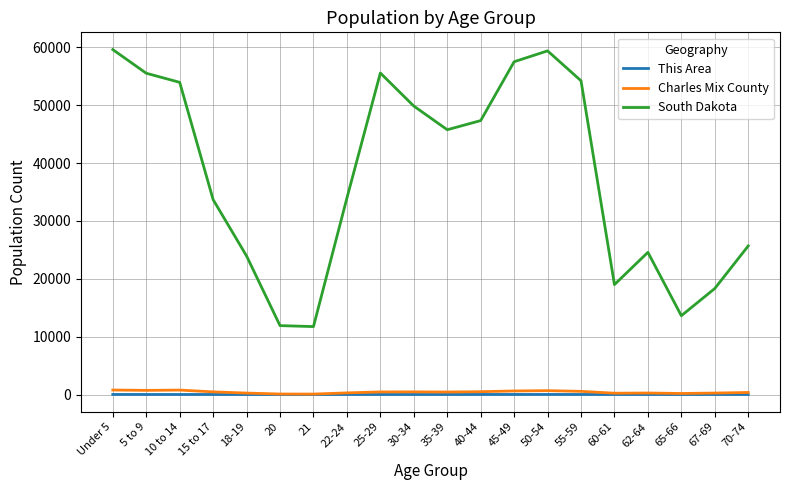

True or false: South Dakota and This Area cross at least once.

False